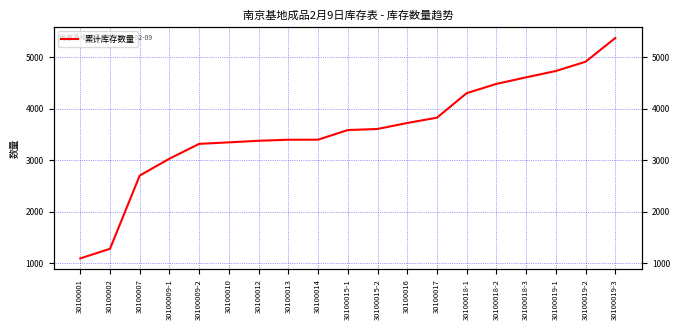

True or false: there are more than 2 points higher than both neighbors.

False